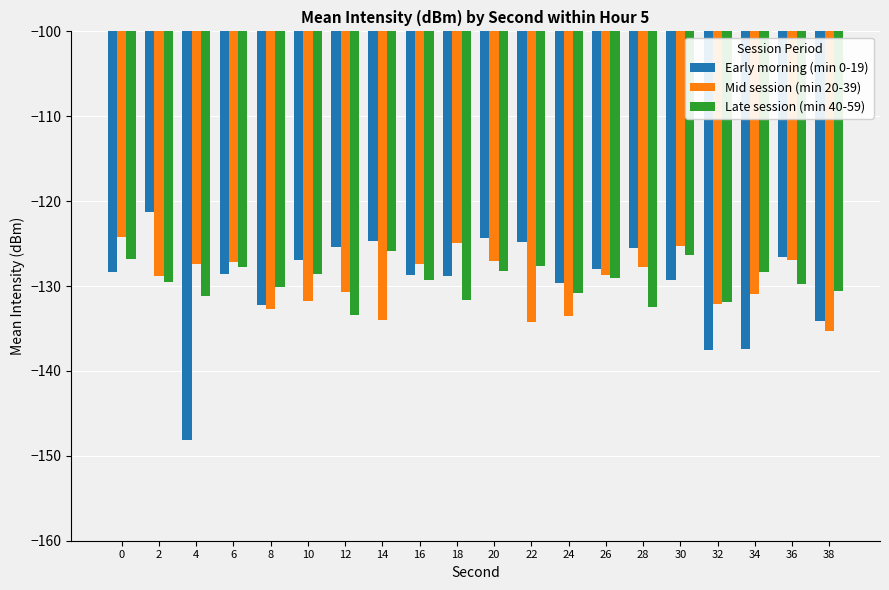

Between 26 and 34, which series saw the biggest shift?

Early morning (min 0-19)